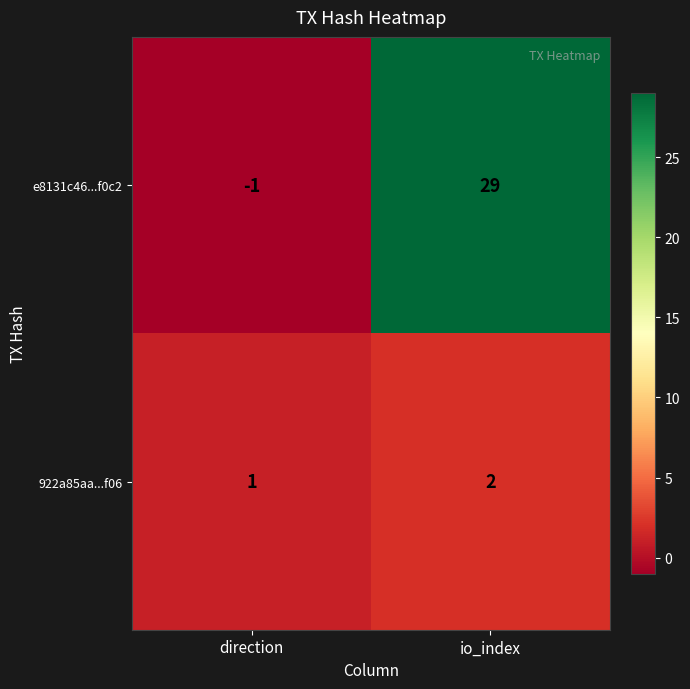

What is the sum of the e8131c46...f0c2 values at io_index and direction?

28